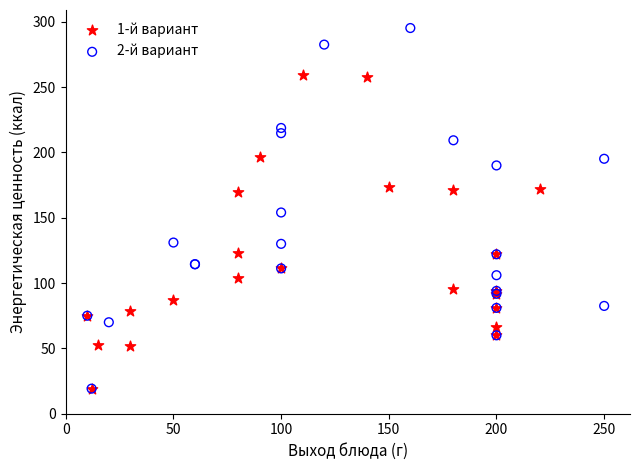

Which series has the largest Y range (max minus min)?

2-й вариант